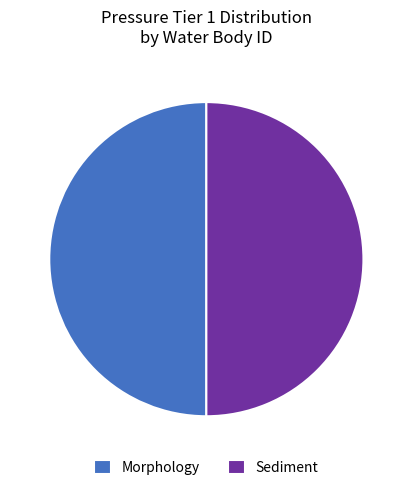

Is it true that Sediment is 57% of the pie?

False